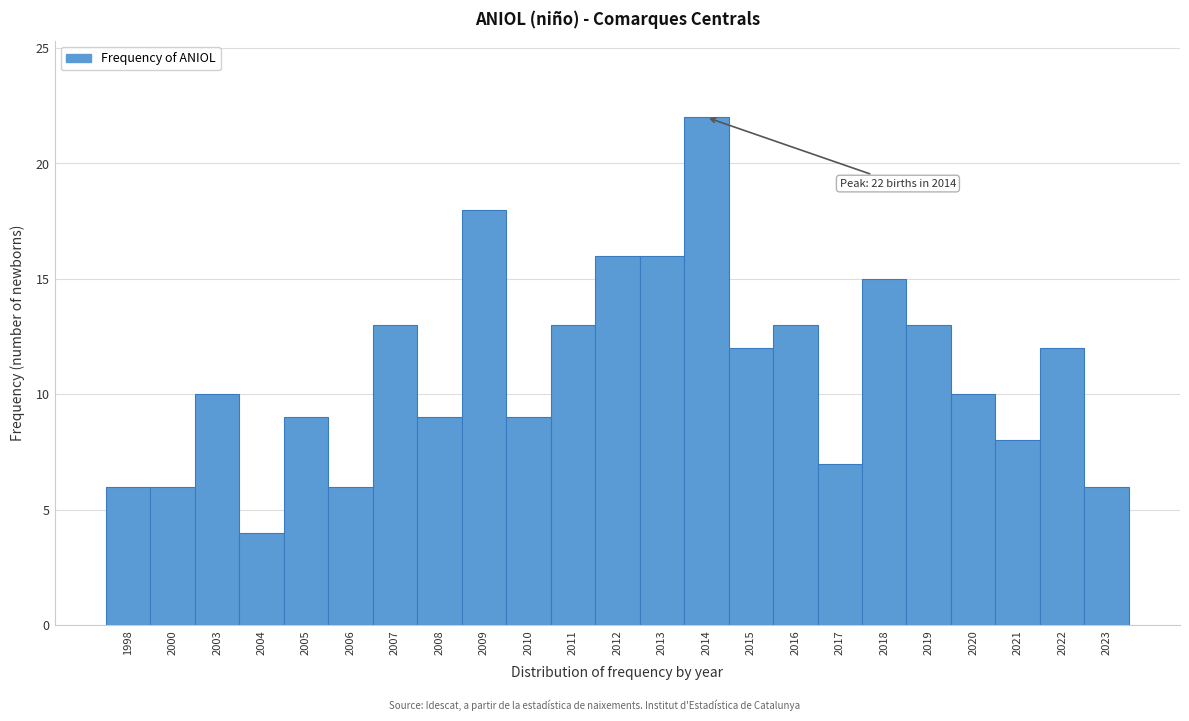

Reading left to right, extract all data points from this chart.

6	6	10	4	9	6	13	9	18	9	13	16	16	22	12	13	7	15	13	10	8	12	6